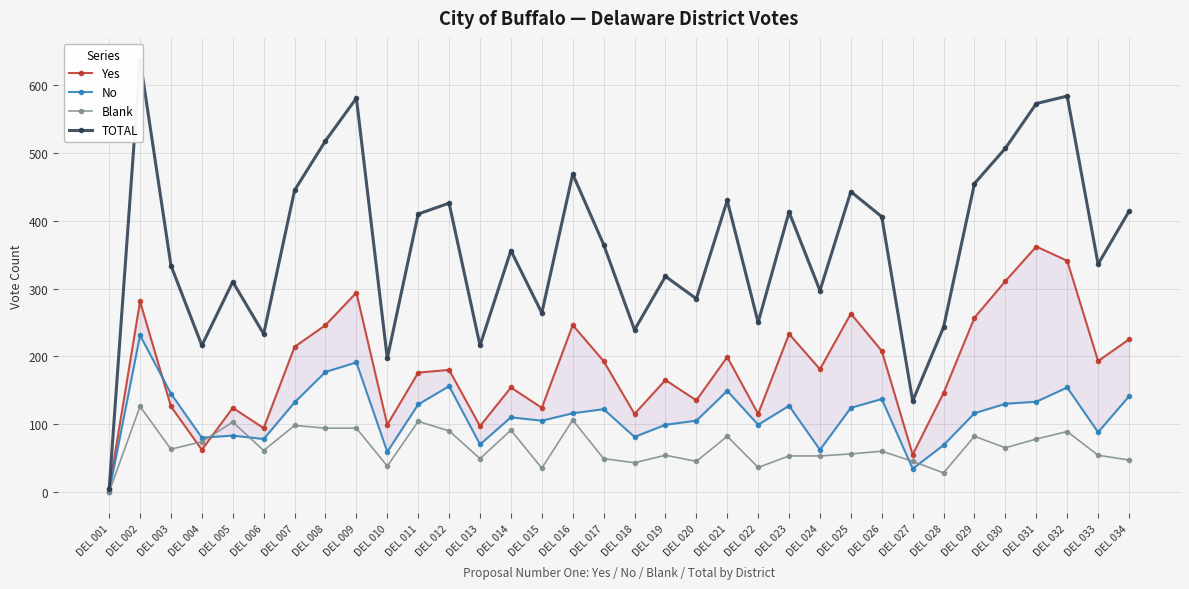

Between which two adjacent categories do Blank and Yes first intersect?

DEL 003 and DEL 004